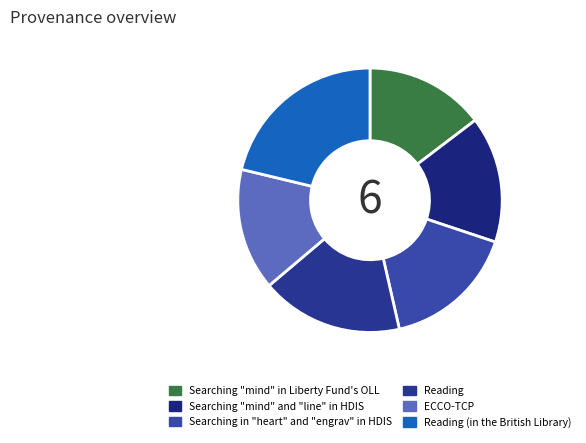

What is the total percentage of Searching "mind" and "line" in HDIS and Searching in "heart" and "engrav" in HDIS?

31.8%